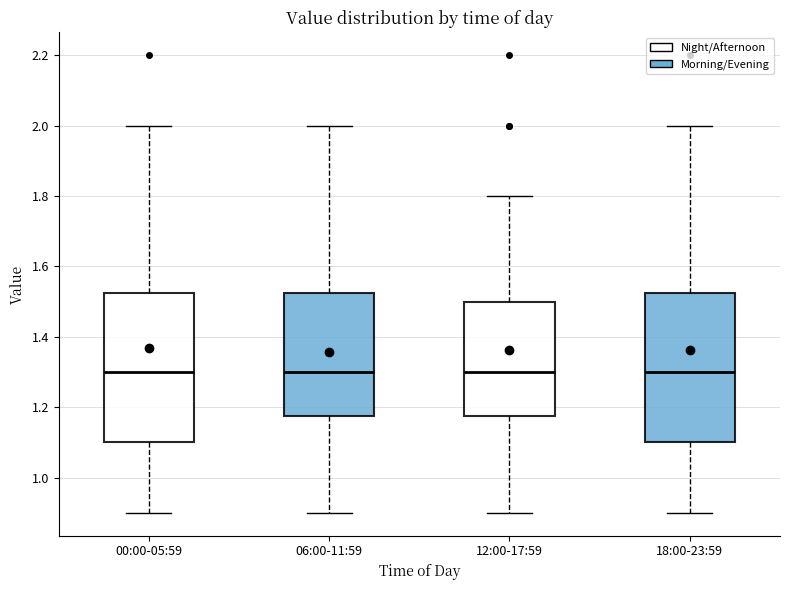

Reading left to right, transcribe this box plot: for each box, give where its median line is, the range the box spans, and where its two whiskers end, as read against the y-axis. The values are not printed on the chart, so give them approximately, as read against the axis.

00:00-05:59: median 1.30, box 1.10 to 1.52, whiskers 0.90 to 2.00
06:00-11:59: median 1.30, box 1.18 to 1.52, whiskers 0.90 to 2.00
12:00-17:59: median 1.30, box 1.18 to 1.50, whiskers 0.90 to 1.80
18:00-23:59: median 1.30, box 1.10 to 1.52, whiskers 0.90 to 2.00